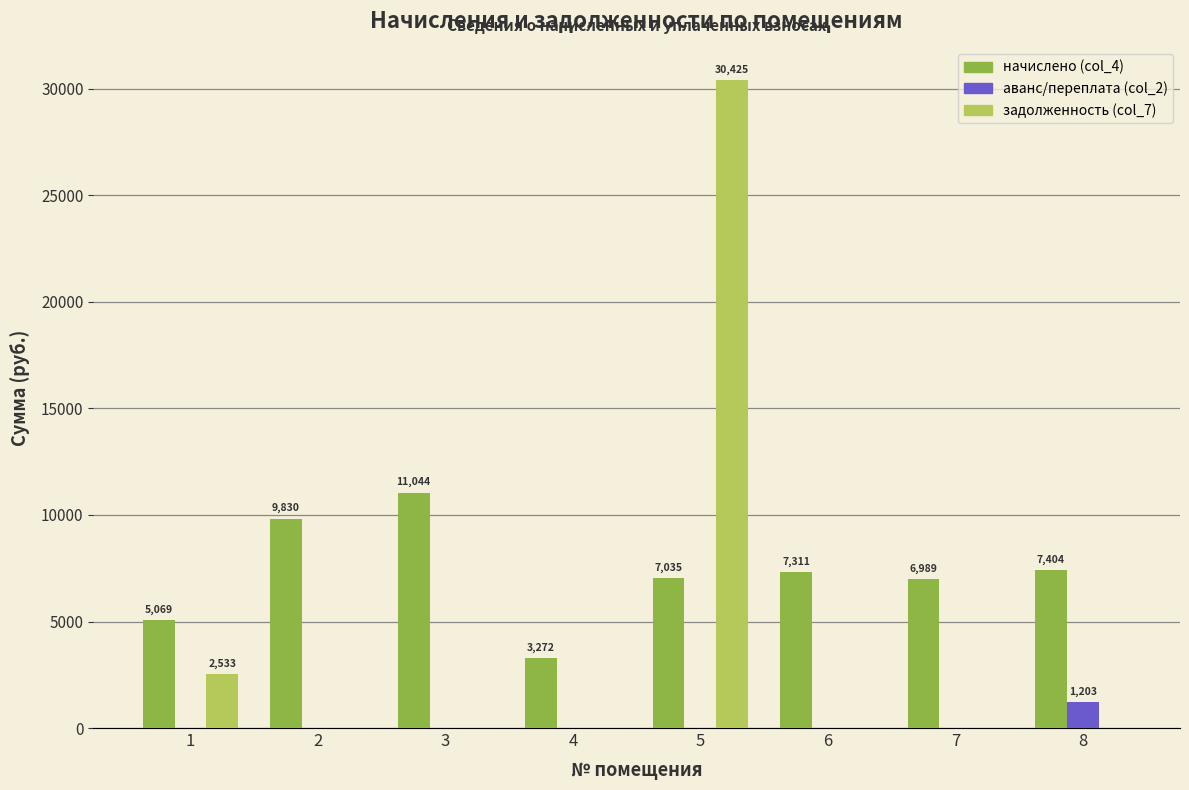

The value of аванс/переплата (col_2) at 6 is 0.0. True or false?

True